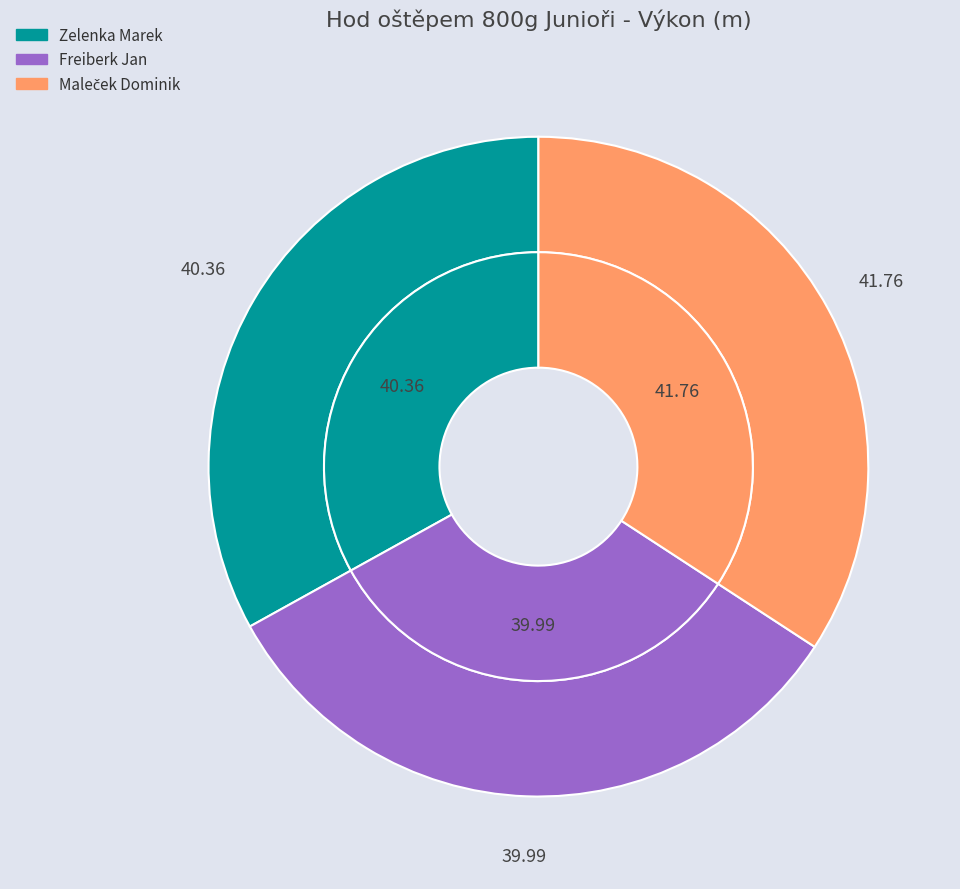

What percentage is the Zelenka Marek slice, to the nearest percent?

33%